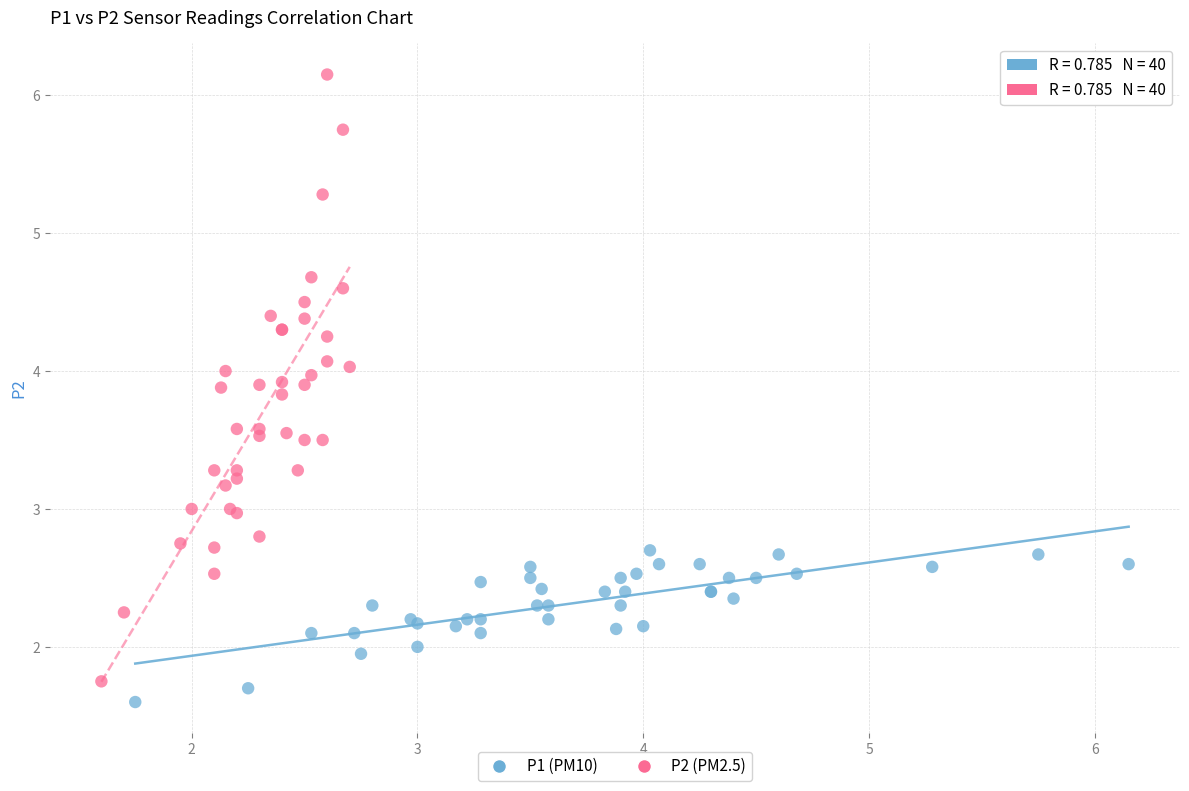

Which series has the widest spread of Y values?

P2 (PM2.5)